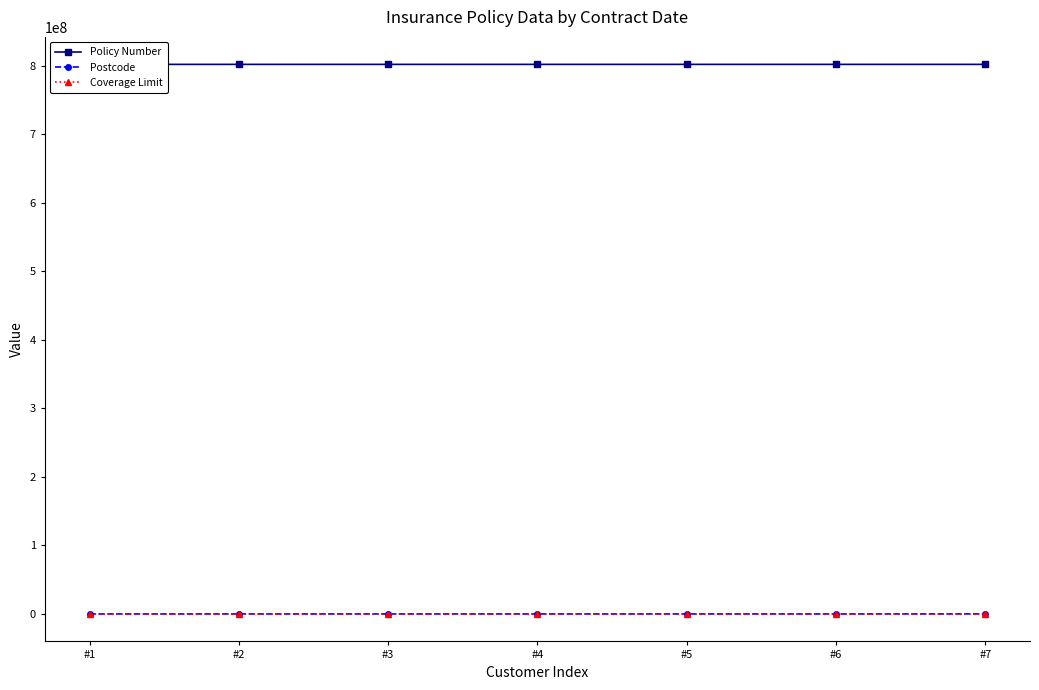

What is the minimum value for Postcode?

22201